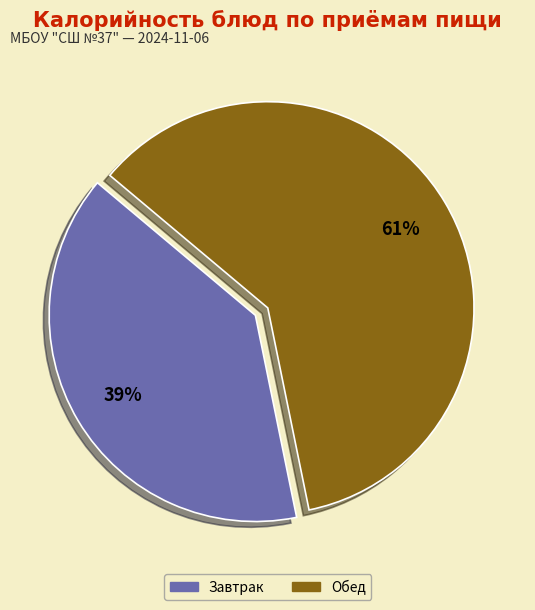

To the nearest percent, what is the average slice percentage?

50%